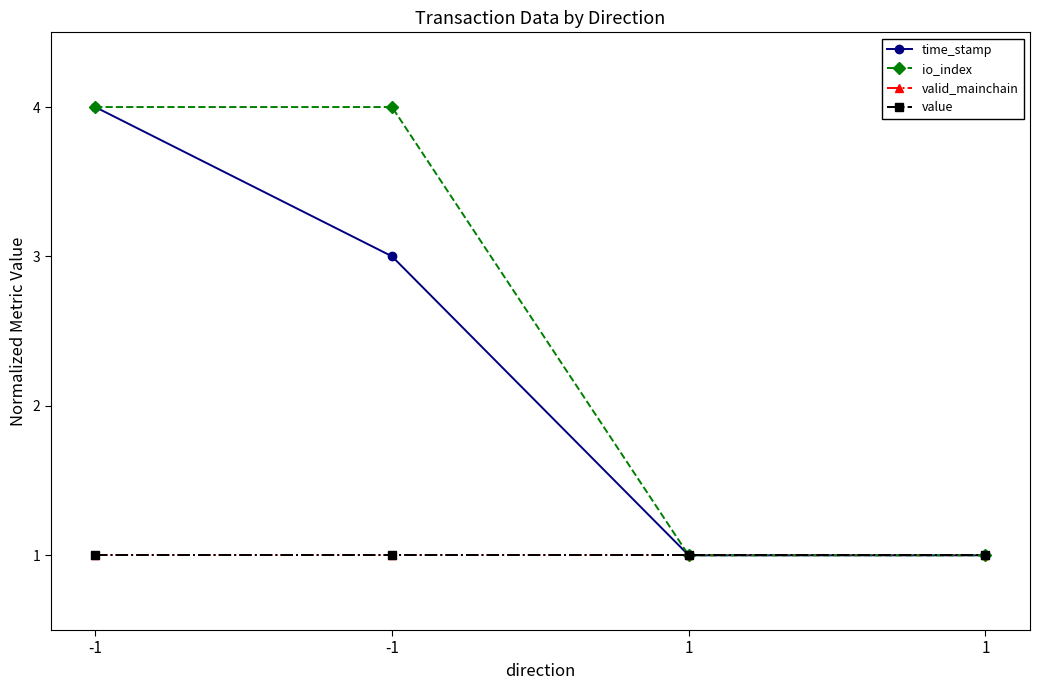

Is this an area chart (filled region under the line)?

No